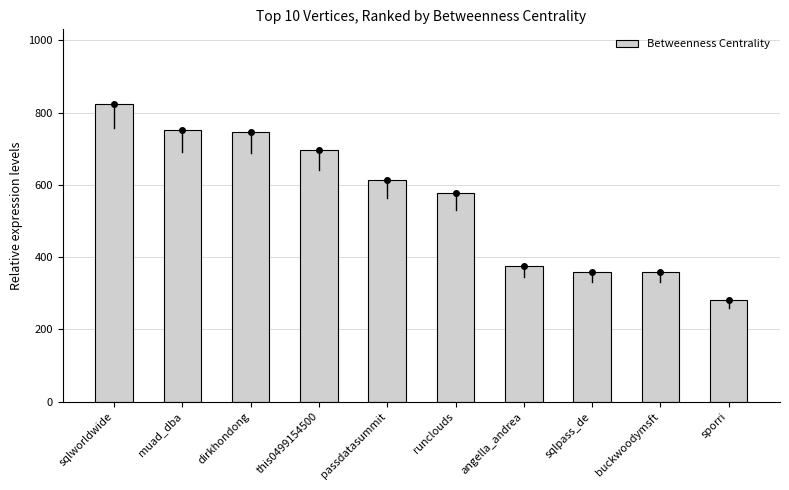

At which category does the chart reach its minimum across all series?

sporri